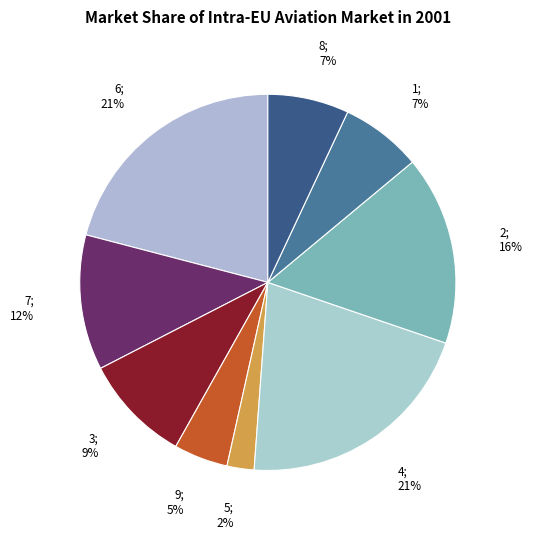

How many segments does this pie chart have?

9